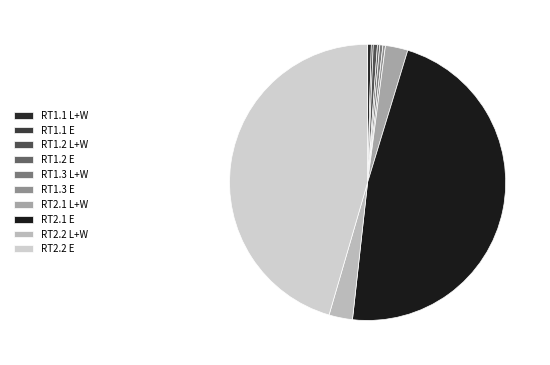

What is the ratio of the value at RT1.3 L+W to the value at RT1.2 L+W?

0.7